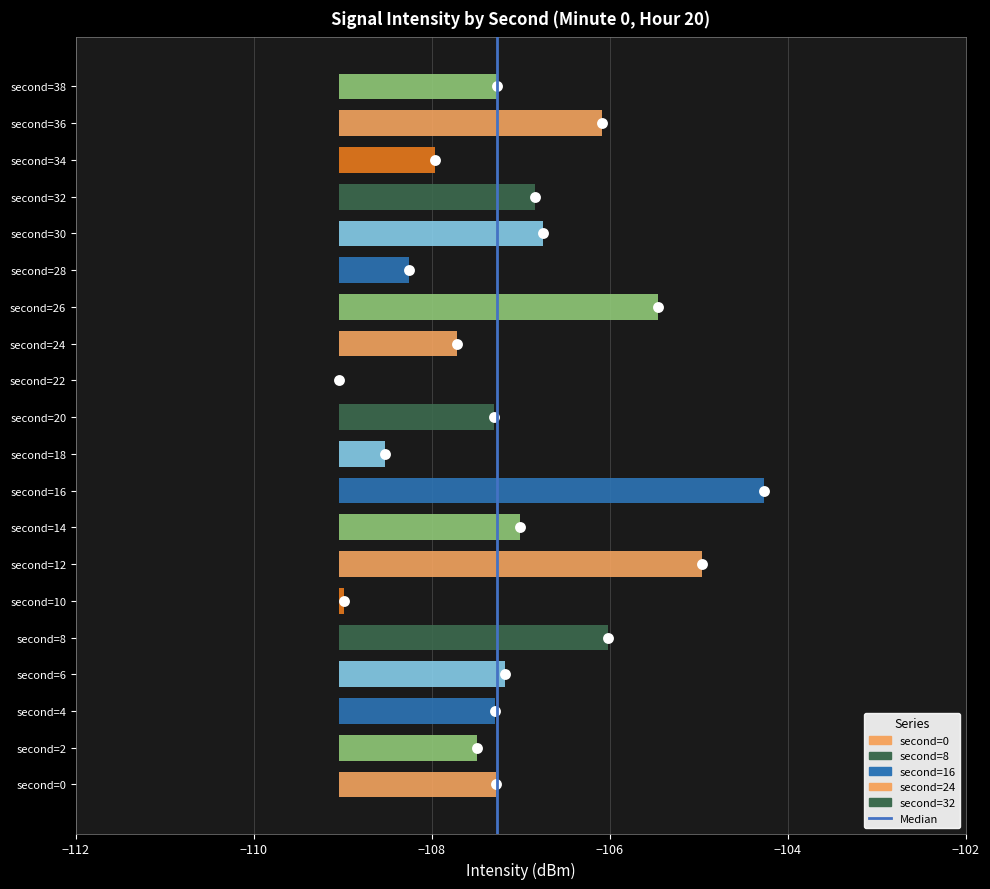

Between −112 and −110, which is larger?

−110